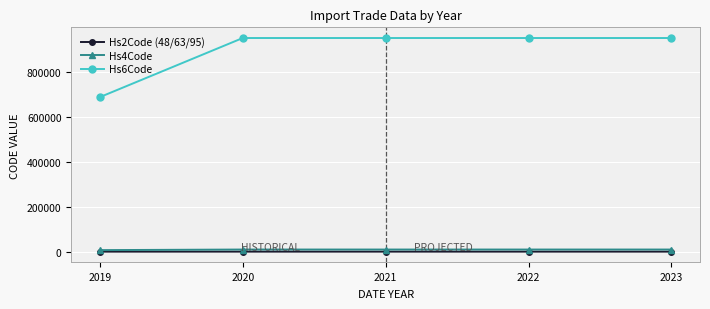

Does the chart display data point markers on the line(s)?

Yes